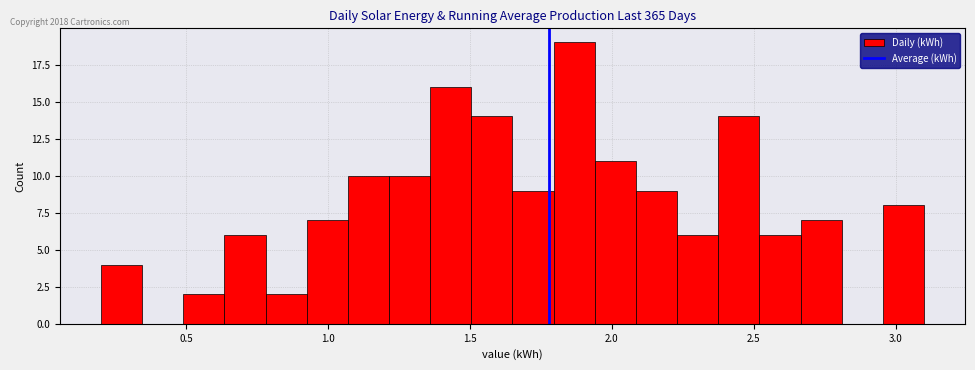

Read against the x-axis, roughly where is the centre of the tallest bar?

1.85